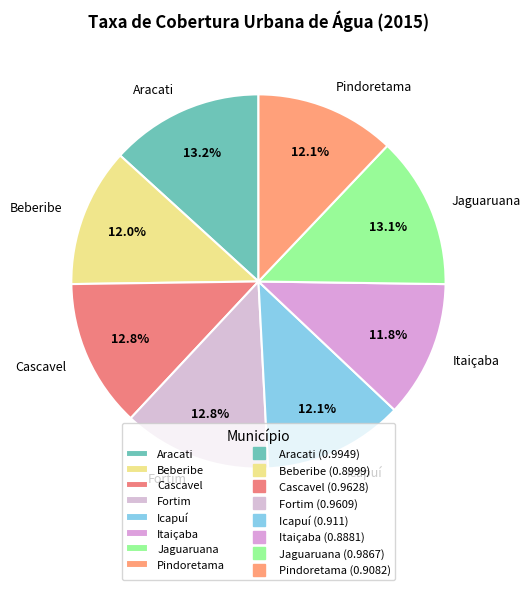

What is the total percentage of Cascavel and Icapuí?

24.9%